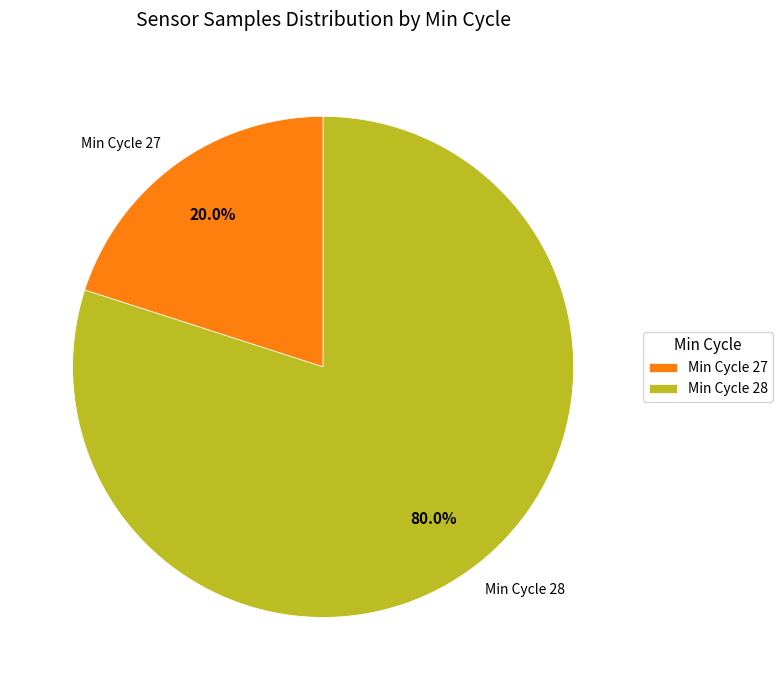

How much of the chart is everything except Min Cycle 28?

20.0%